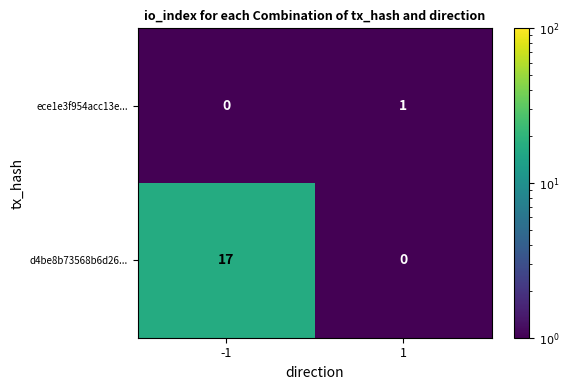

Is it true that d4be8b73568b6d26... equals -9 at 1?

False